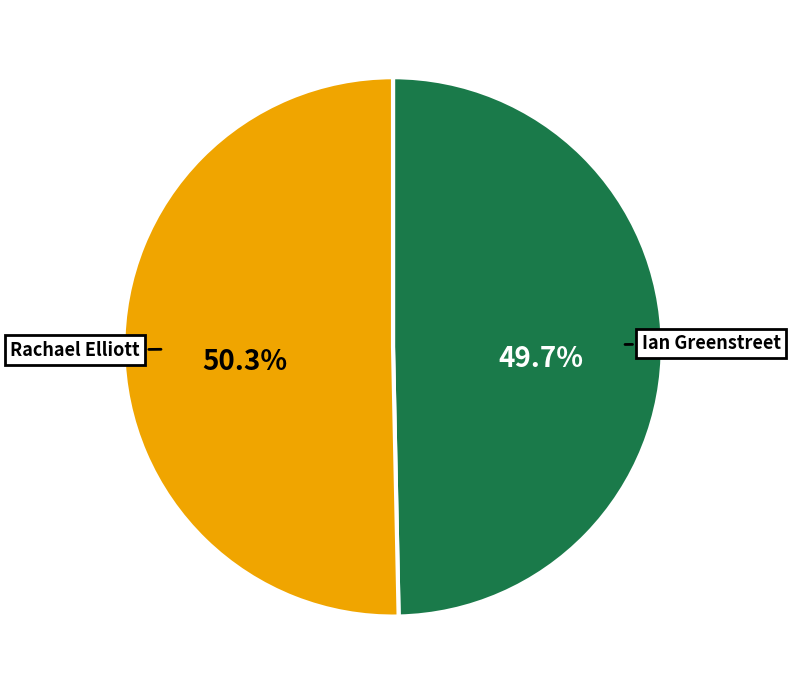

What percentage is the Rachael Elliott slice, to the nearest percent?

50%